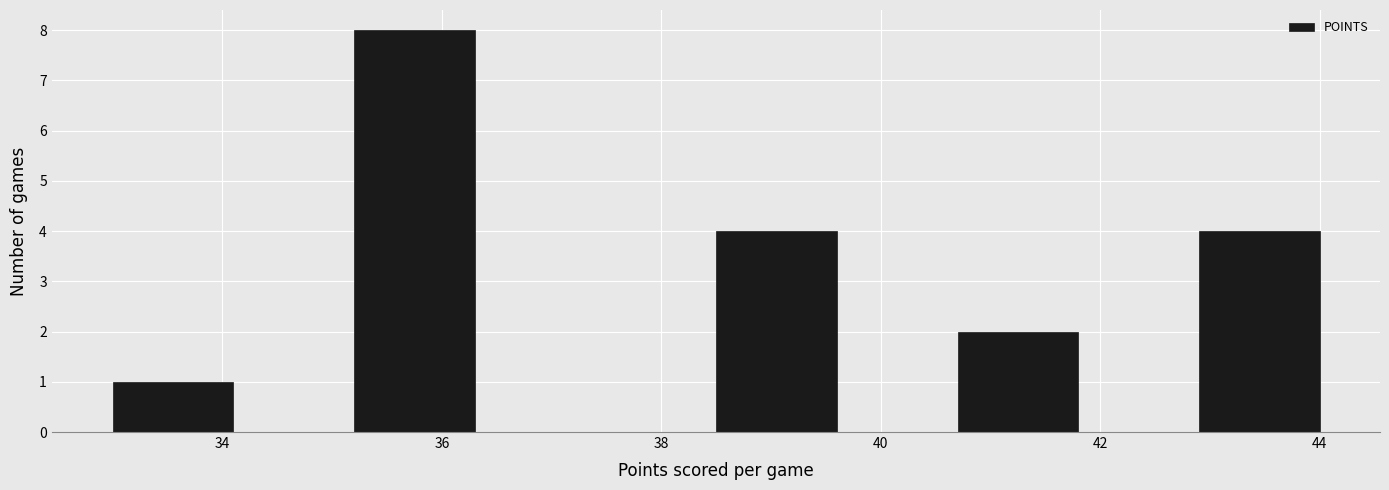

Reading left to right, list every bar in this chart as the range it spans on the x-axis followed by its height. Neither the bar edges nor the heights are printed on the chart, so give them approximately, as read against the axes.

33.0 to 34.1: 1
34.1 to 35.2: 0
35.2 to 36.3: 8
36.3 to 37.4: 0
37.4 to 38.5: 0
38.5 to 39.6: 4
39.6 to 40.7: 0
40.7 to 41.8: 2
41.8 to 42.9: 0
42.9 to 44.0: 4